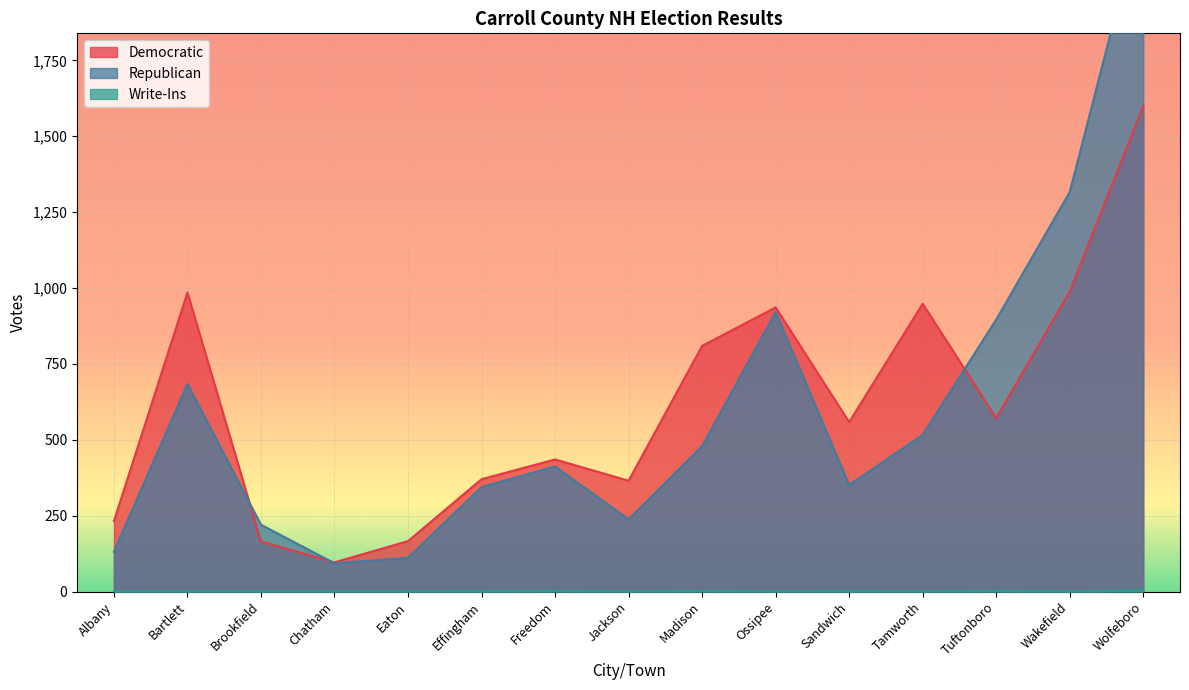

Which series changed the most between Albany and Jackson?

Democratic